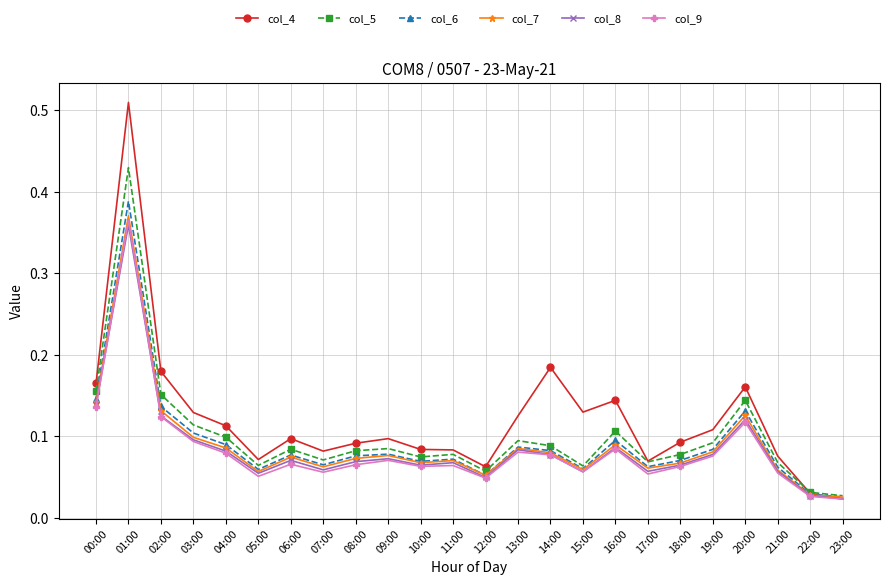

The value of col_6 at 07:00 is 0.1. True or false?

True